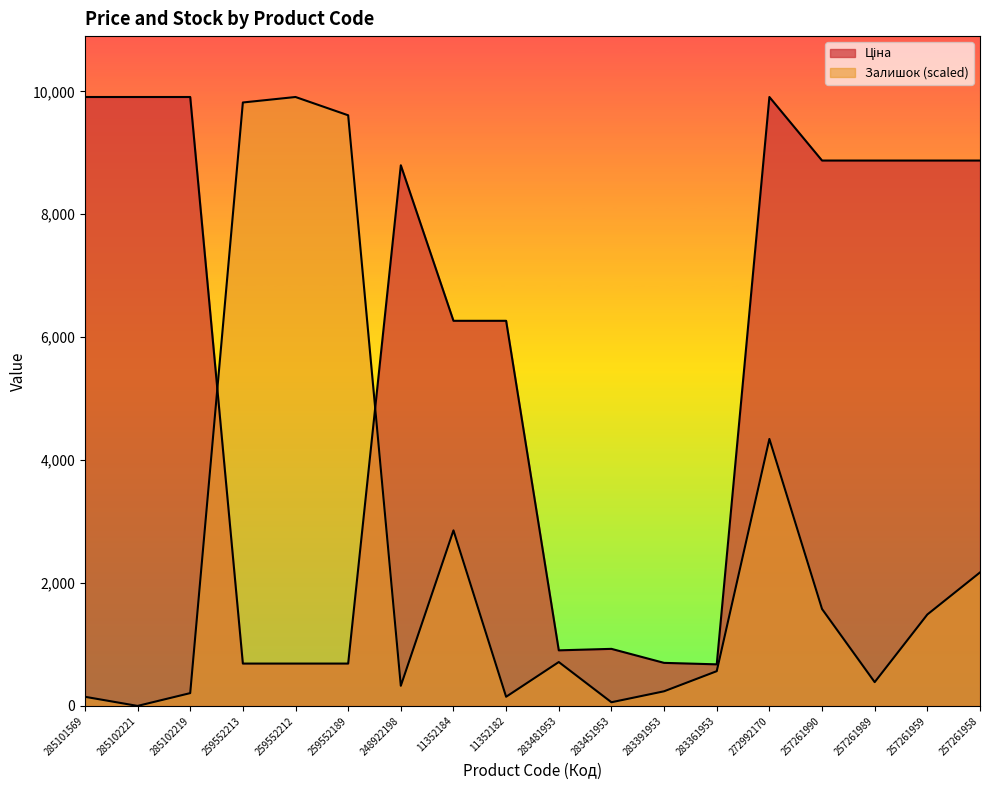

At which label does Ціна first exceed 8797?

285101569